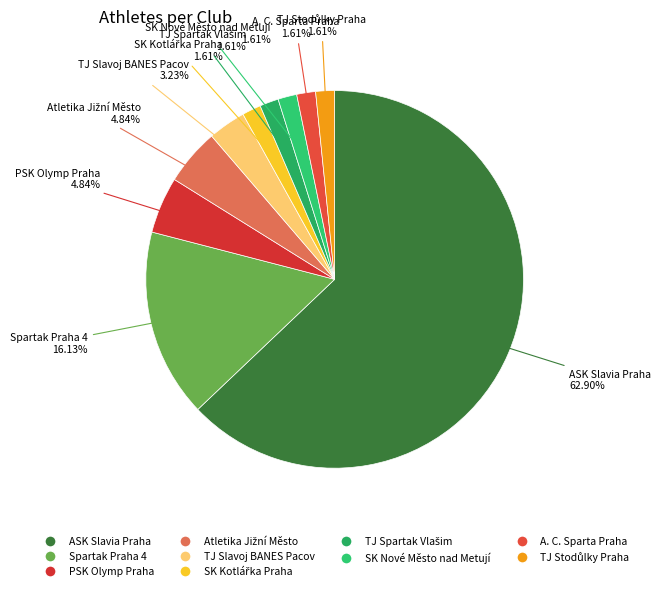

Count the number of slices in the pie.

10